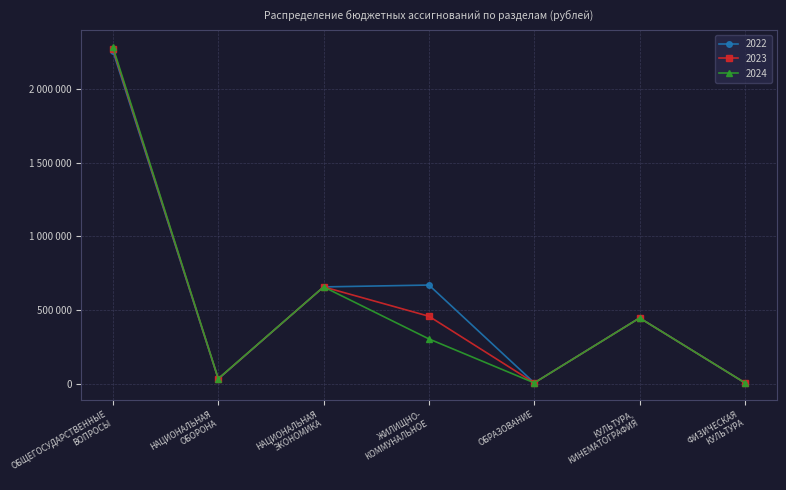

What are all the series names shown in the legend?

2022, 2023, 2024